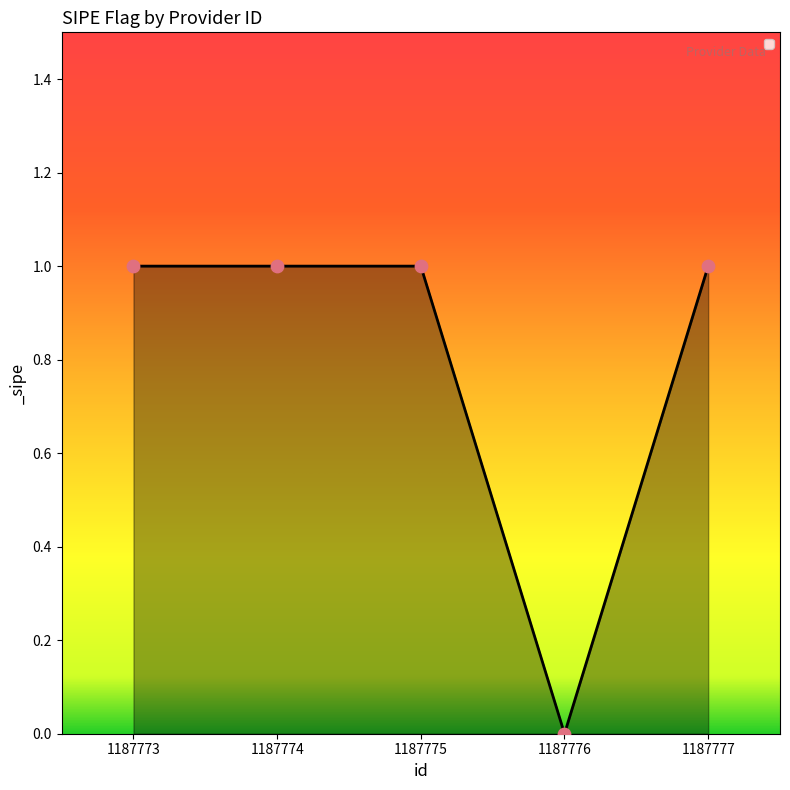

Which has a higher value, 1187773 or 1187776?

1187773